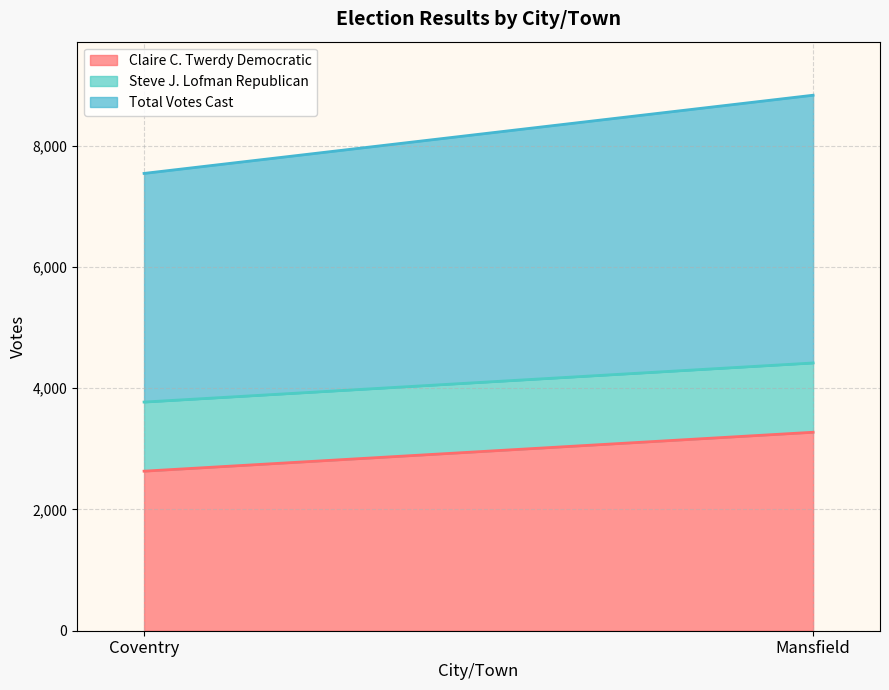

What position from the right is Mansfield?

1